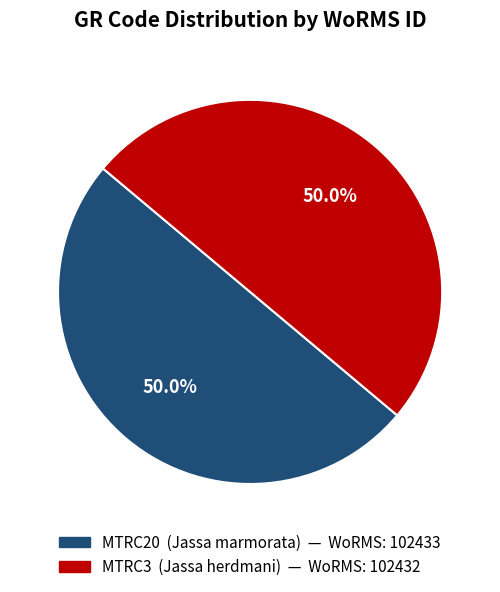

What percentage do MTRC20 and MTRC3 together represent?

100.0%